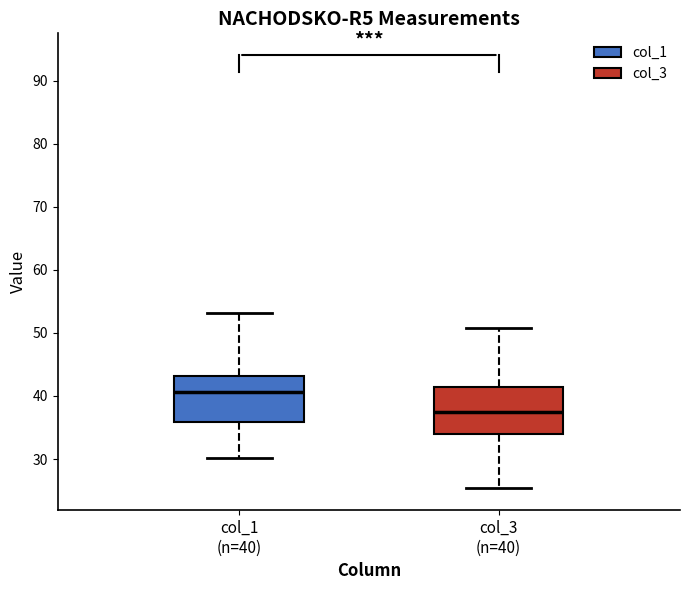

Where does the lower whisker of the box for col_1 (n=40) end on the y-axis? The values are not printed on the chart, so give them approximately, as read against the axis.

30